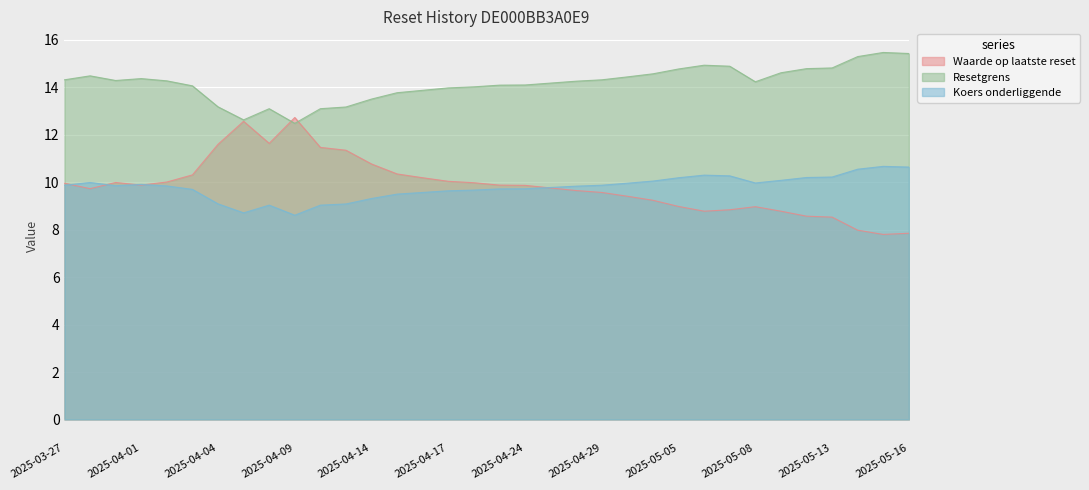

True or false: Resetgrens has a value of 13.9 at 2025-04-16.

True